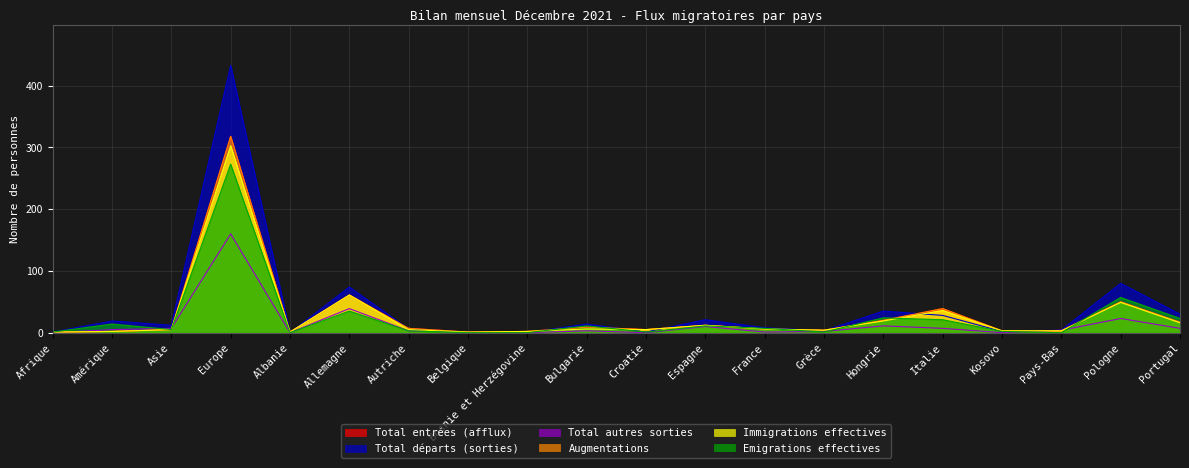

At which category is the sum across all series the highest?

Europe